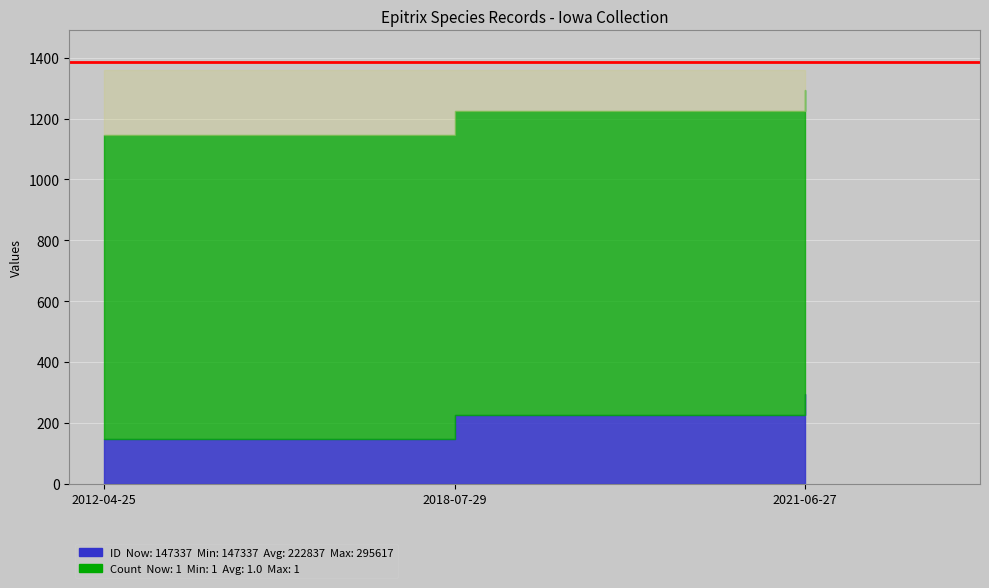

At which category does the chart reach its minimum across all series?

2012-04-25